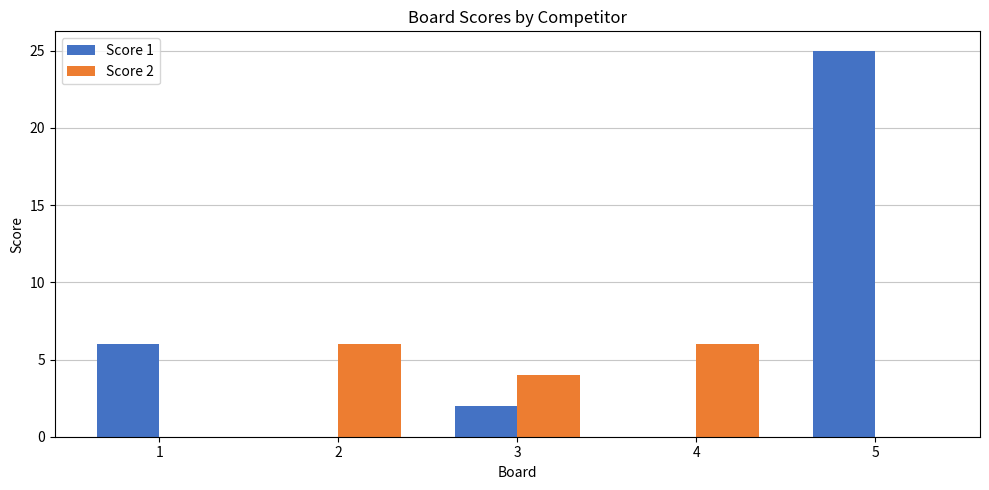

Are the bars horizontal?

No